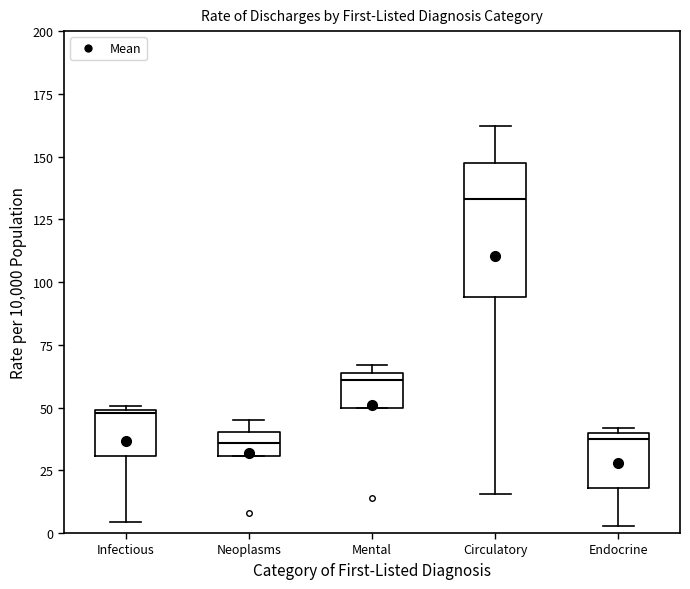

Reading left to right, transcribe this box plot: for each box, give where its median line is, the range the box spans, and where its two whiskers end, as read against the y-axis. The values are not printed on the chart, so give them approximately, as read against the axis.

Infectious: median 50, box 30 to 50, whiskers 5 to 50
Neoplasms: median 35, box 30 to 40, whiskers 30 to 45
Mental: median 60, box 50 to 65, whiskers 50 to 65 (just above the box's upper edge)
Circulatory: median 135, box 95 to 145, whiskers 15 to 160
Endocrine: median 35, box 20 to 40, whiskers 5 to 40 (just above the box's upper edge)